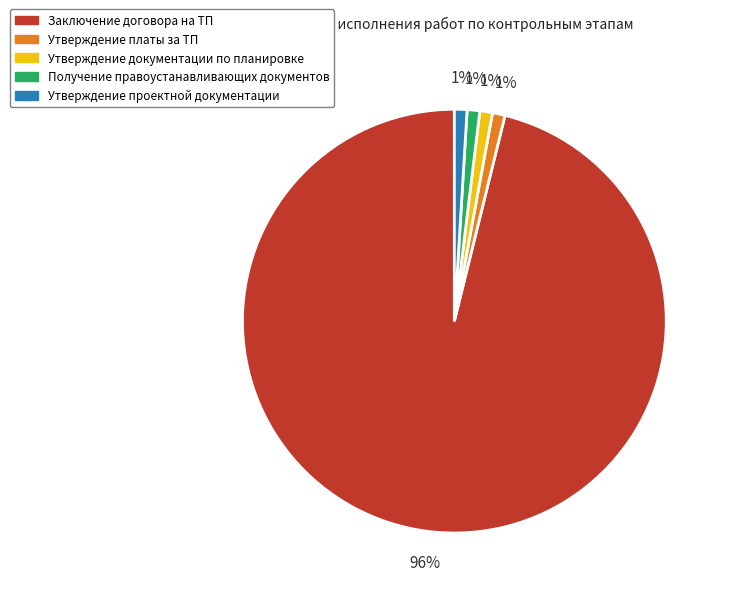

Which slice is the largest?

Заключение договора на ТП